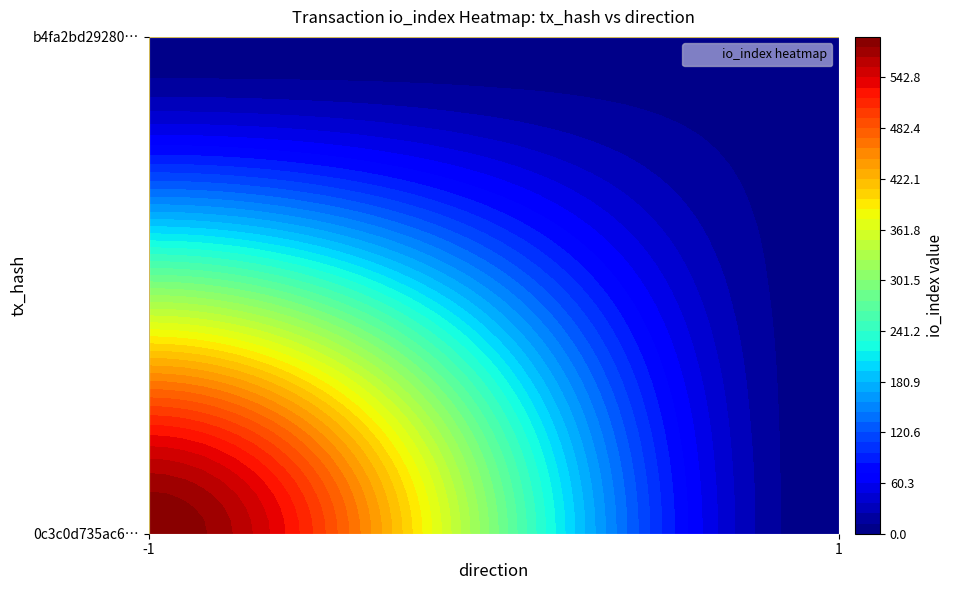

True or false: 0c3c0d735ac65c7d8ca3135e09344e14764ba65 has a value of 591 at io_index.

True